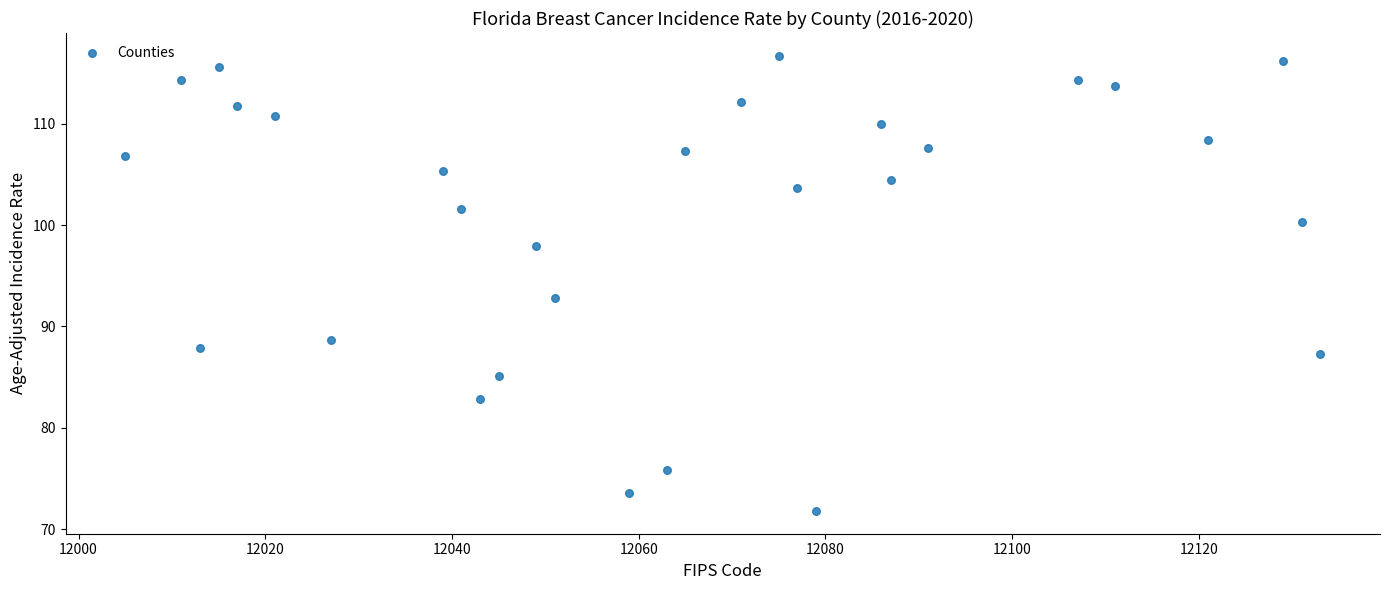

What Y value in the scatter plot is closest to 94?

92.8